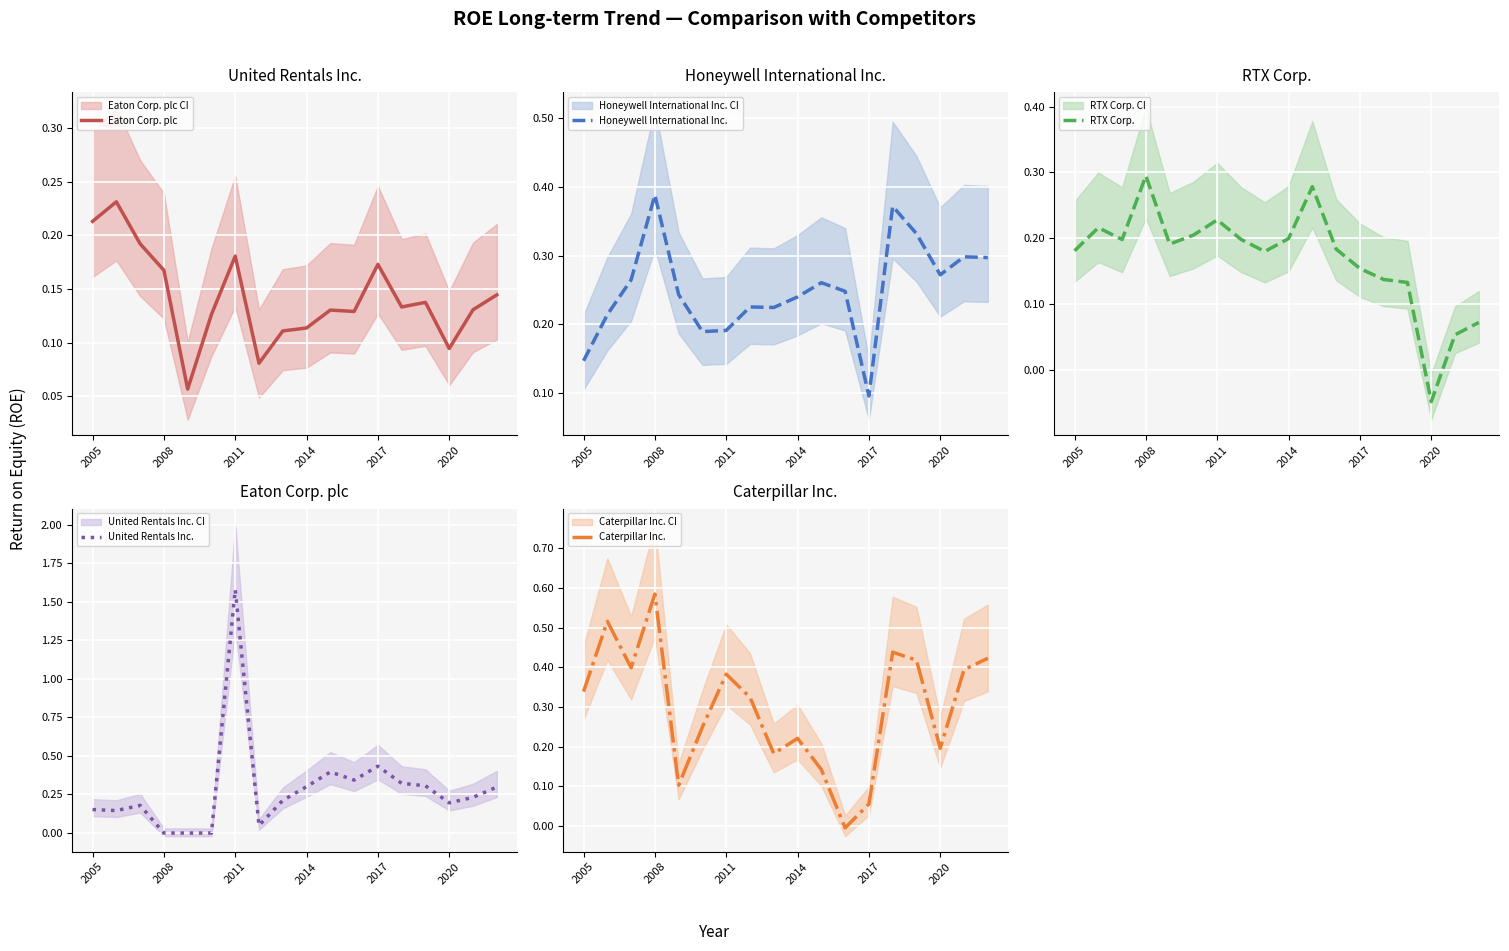

How many interior local valleys does the Honeywell International Inc. series have?

4